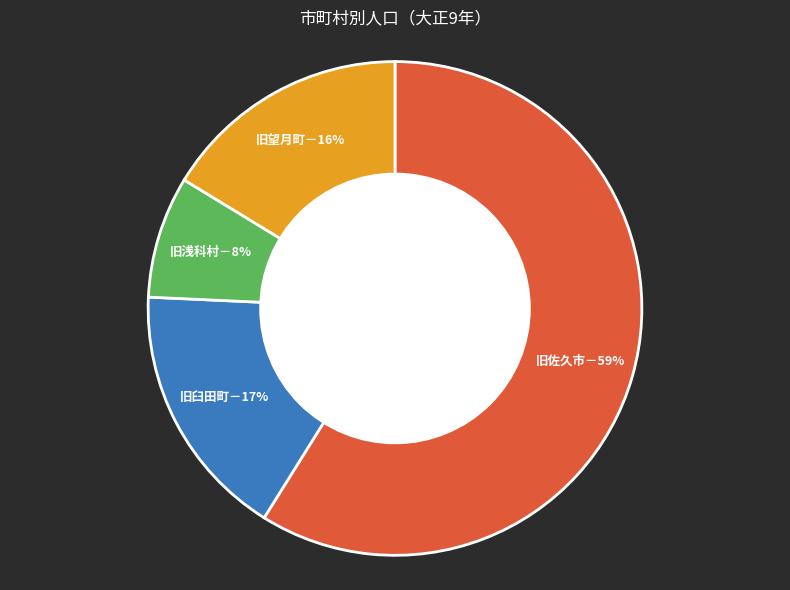

Is it true that 旧臼田町－17% is 17% of the pie?

True